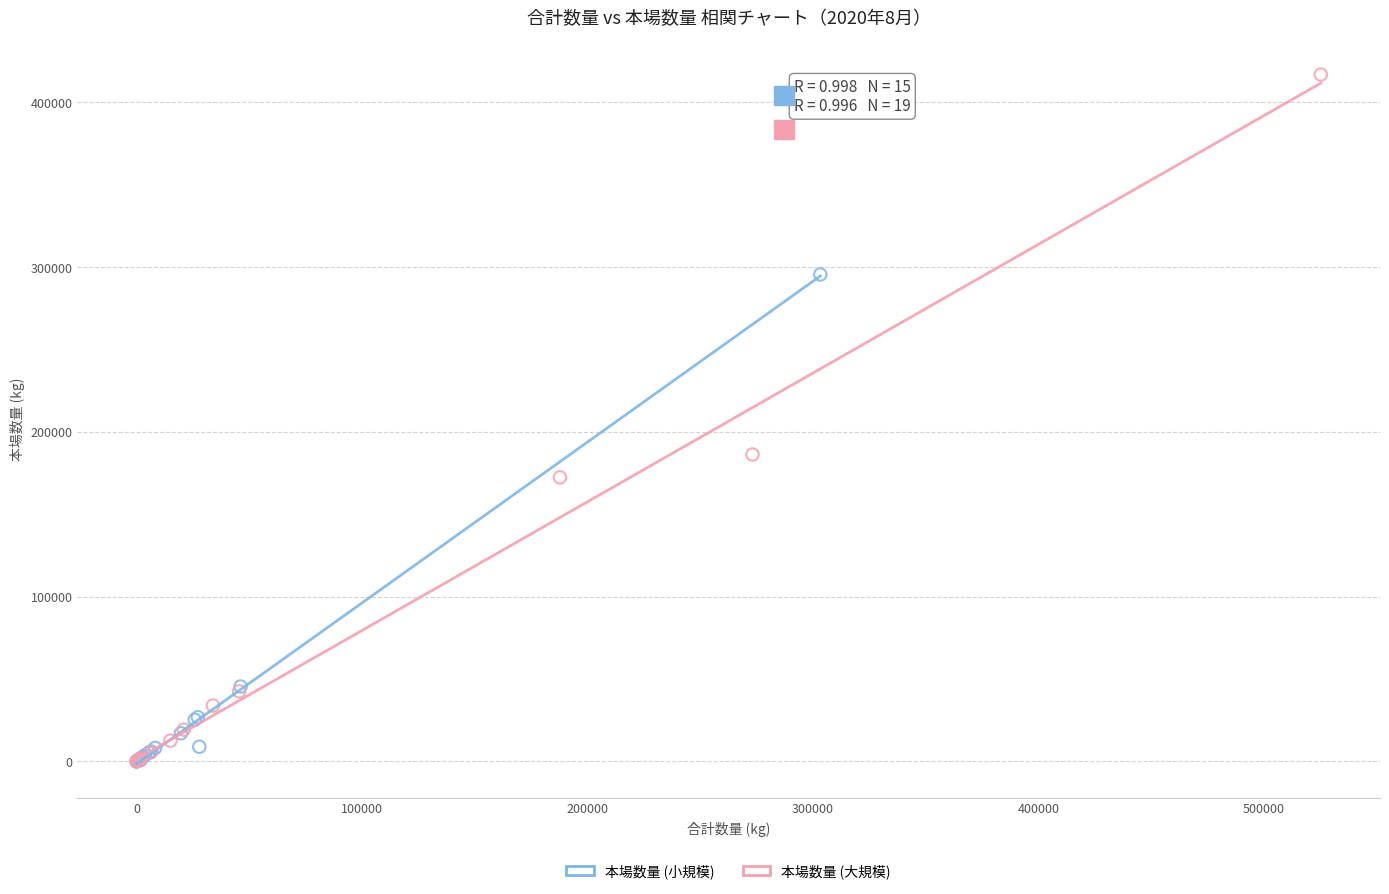

Which series has the largest Y range (max minus min)?

本場数量 (大規模)